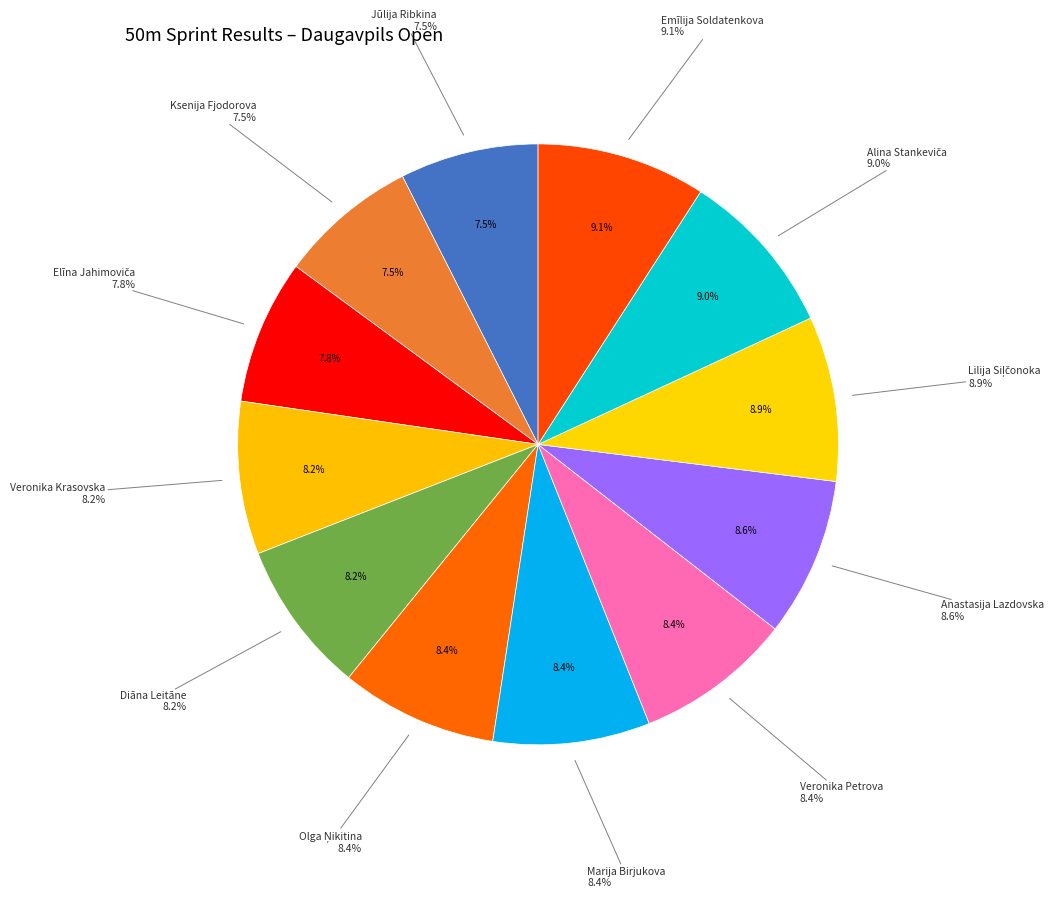

Rank the categories by value from lowest to highest.

Jūlija Ribkina, Ksenija Fjodorova, Elīna Jahimoviča, Veronika Krasovska, Diāna Leitāne, Olga Ņikitina, Marija Birjukova, Veronika Petrova, Anastasija Lazdovska, Lilija Siļčonoka, Alina Stankeviča, Emīlija Soldatenkova